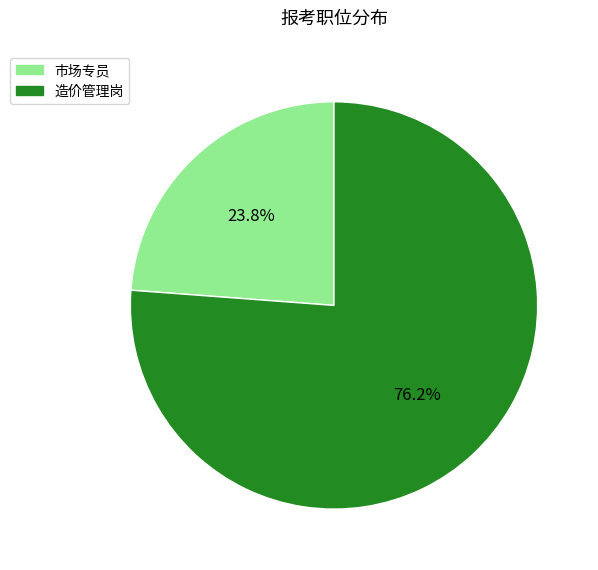

To the nearest percent, what is the average slice percentage?

50%